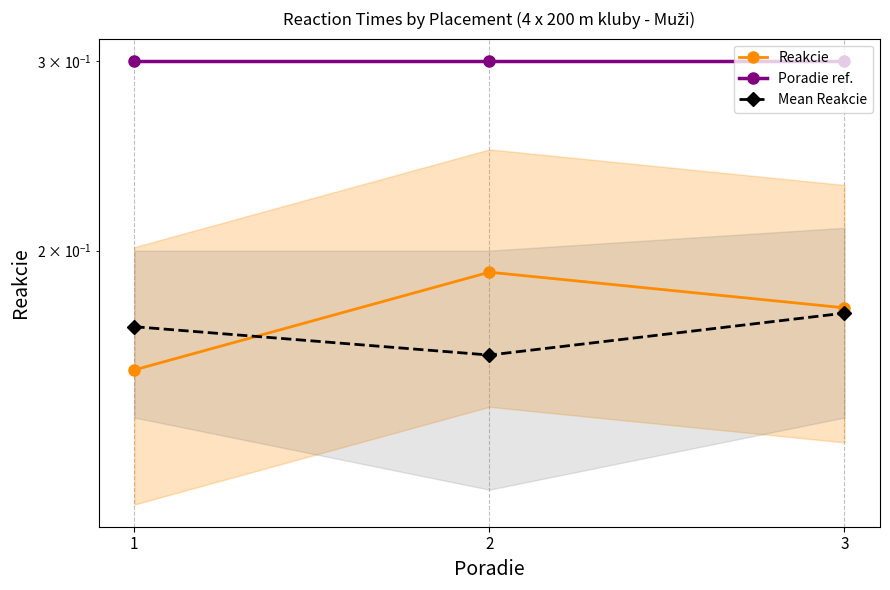

Is this an area chart (filled region under the line)?

No